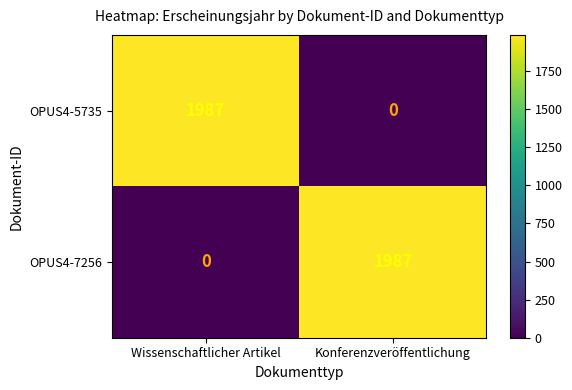

At Wissenschaftlicher Artikel, list the series in order from smallest to largest.

OPUS4-7256, OPUS4-5735